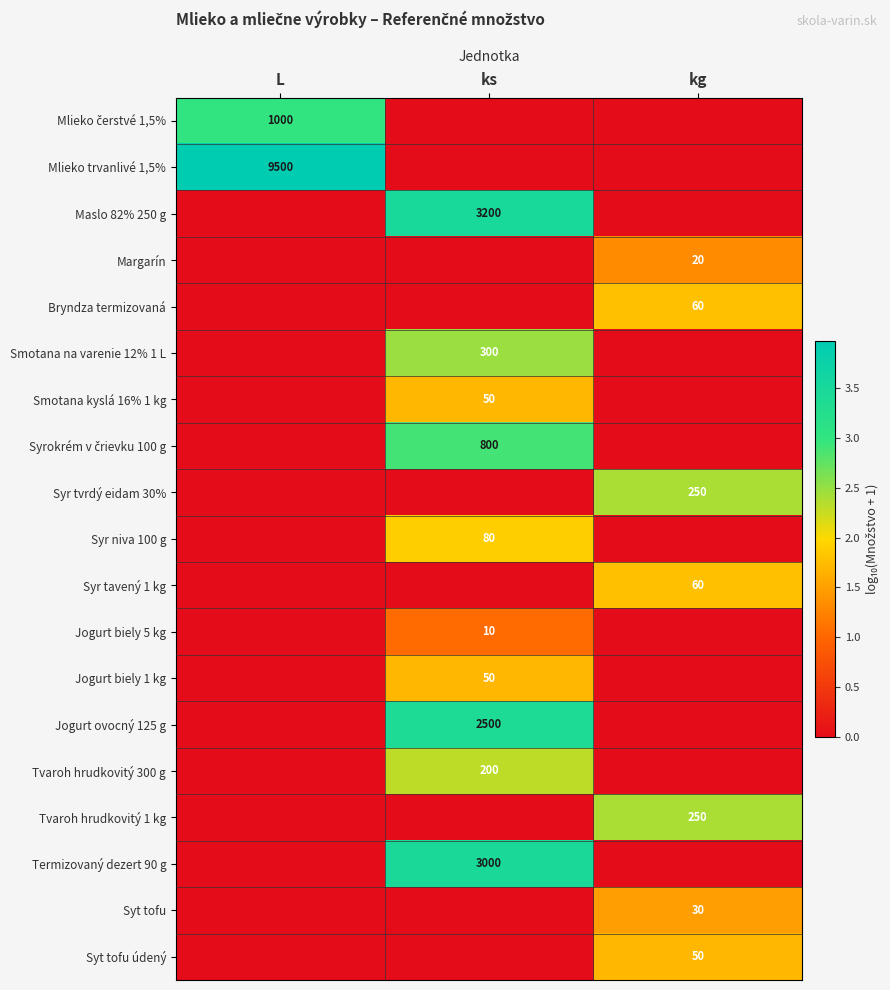

Is it true that Syr tvrdý eidam 30% equals 3.8 at kg?

False